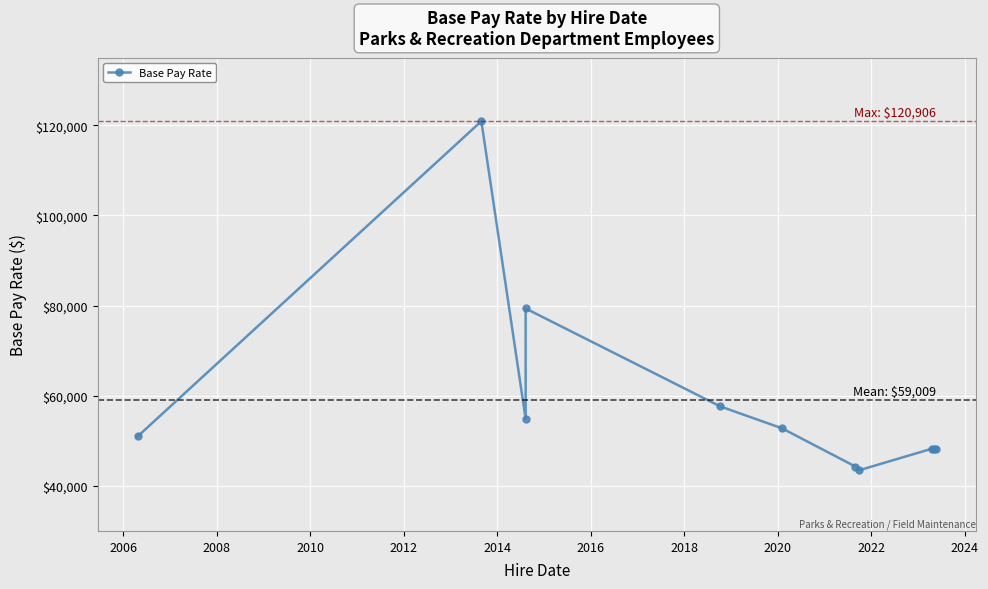

What is the sum of all values?

649097.7